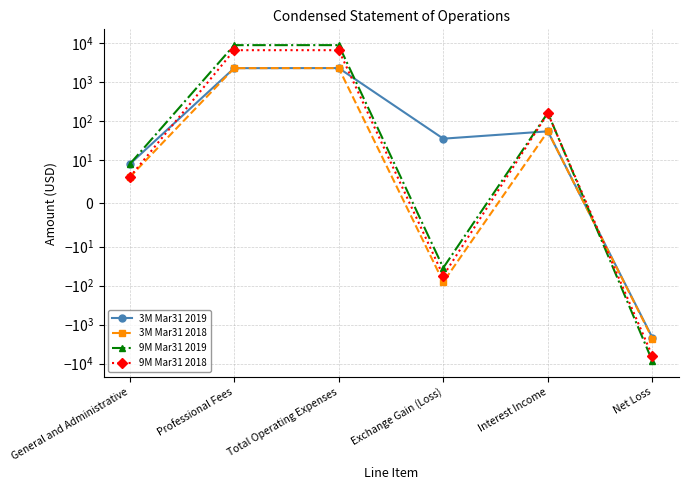

What is the maximum value shown in the chart?

8759